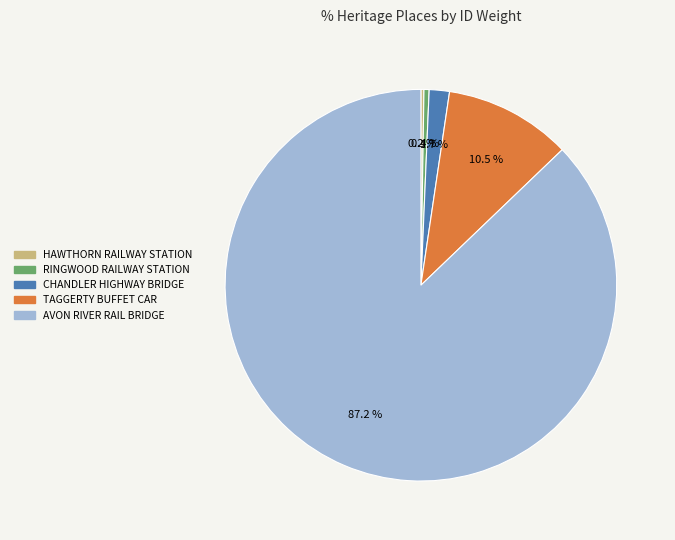

Is there a majority slice in this chart?

Yes